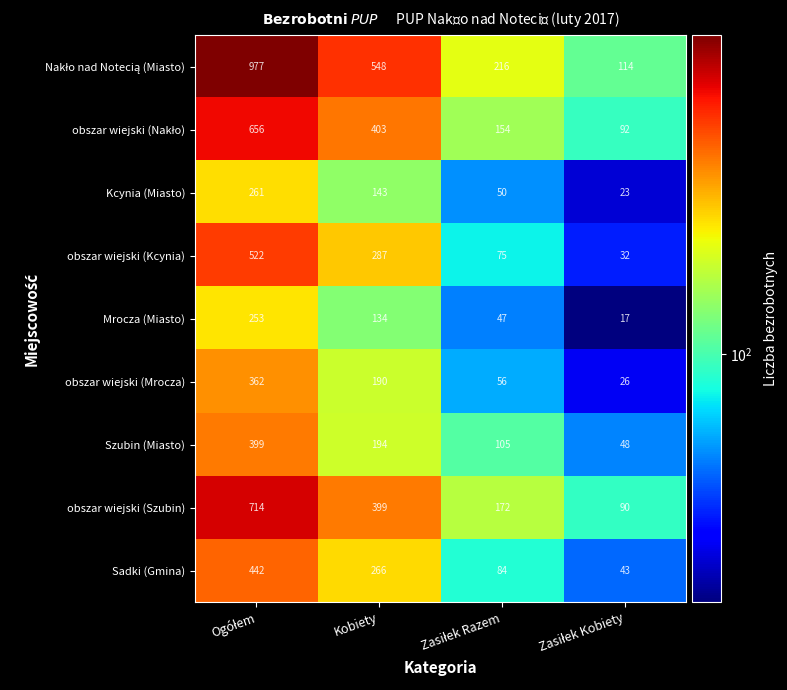

What value does the obszar wiejski (Mrocza) series have at Kobiety, to the nearest 50?

200